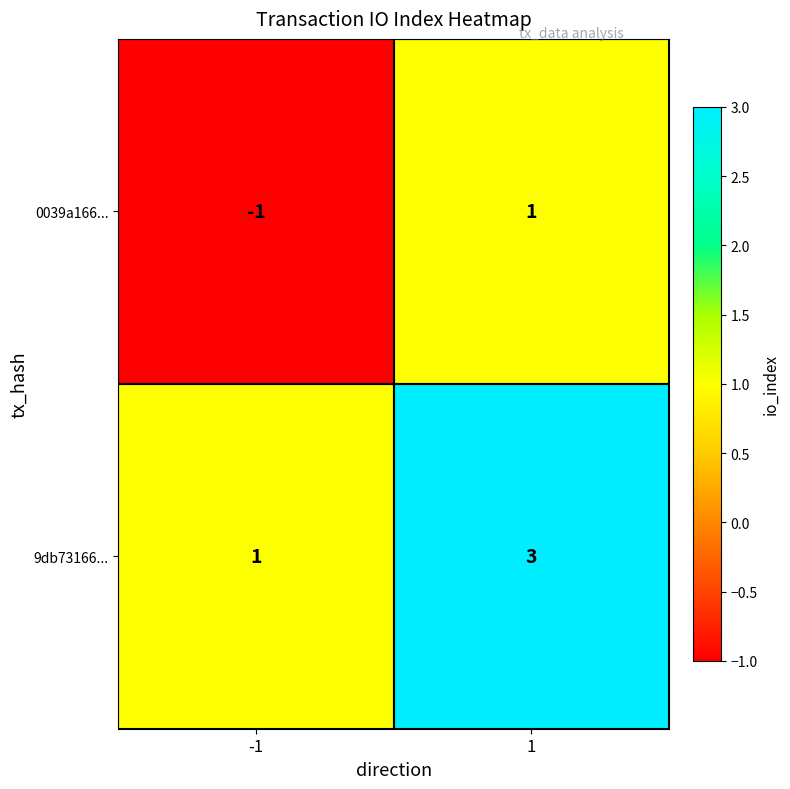

The 9db73166... series shows 3 at 1. True or false?

True